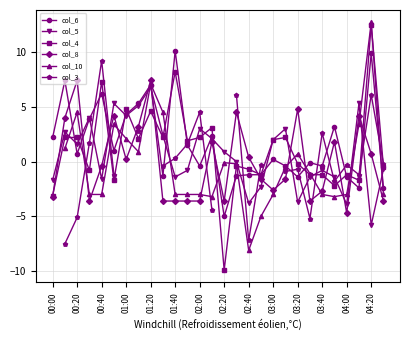

True or false: col_5 and col_6 cross at least once.

True